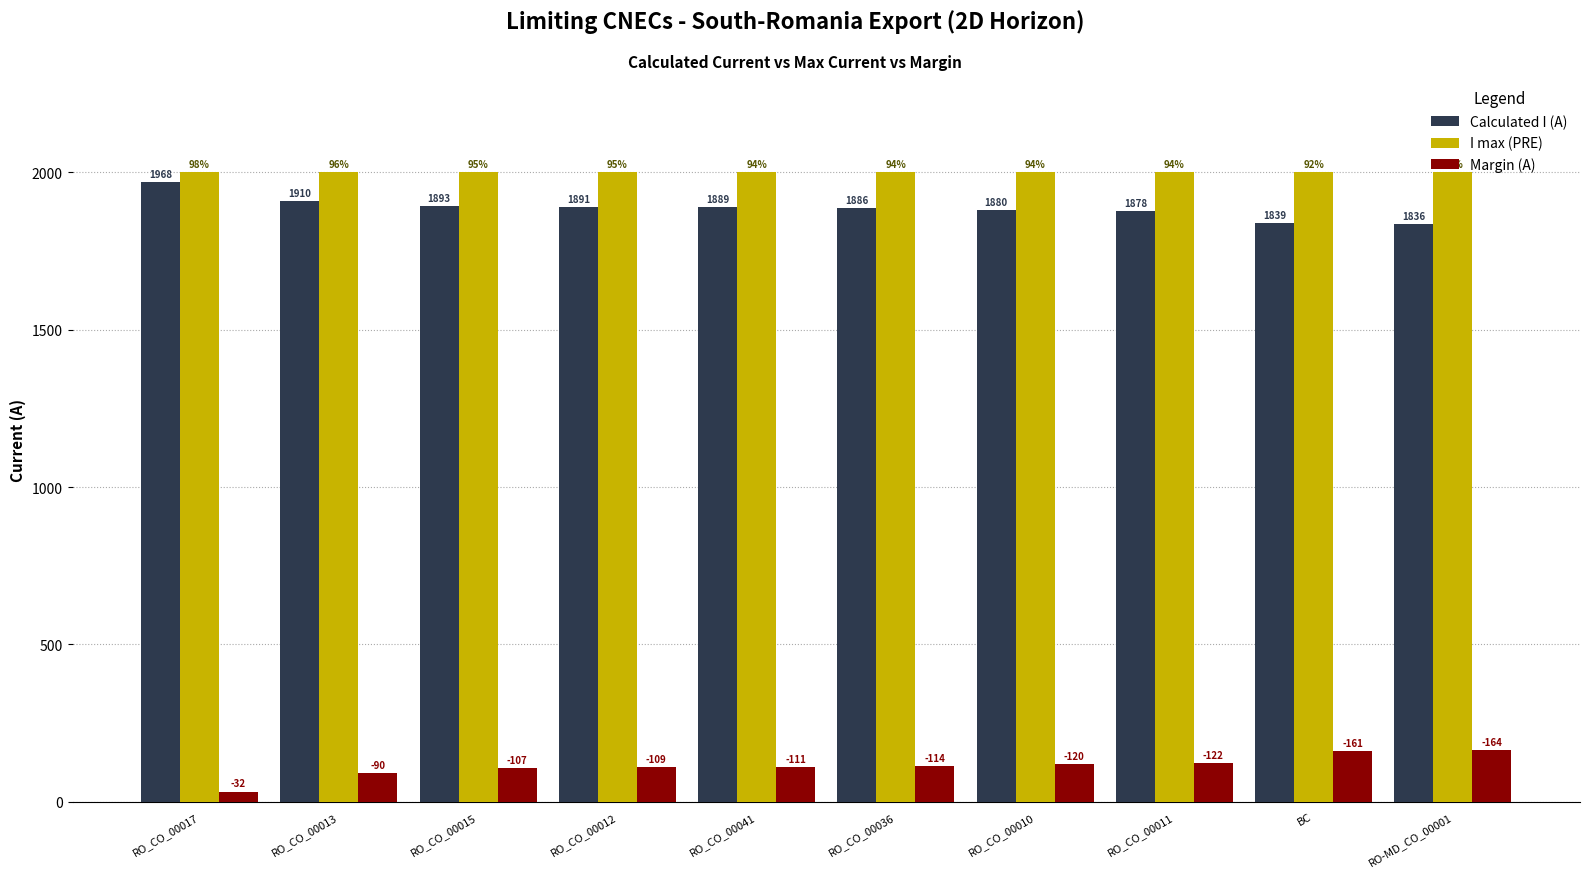

What is the label of the 2nd bar from the left?

RO_CO_00013